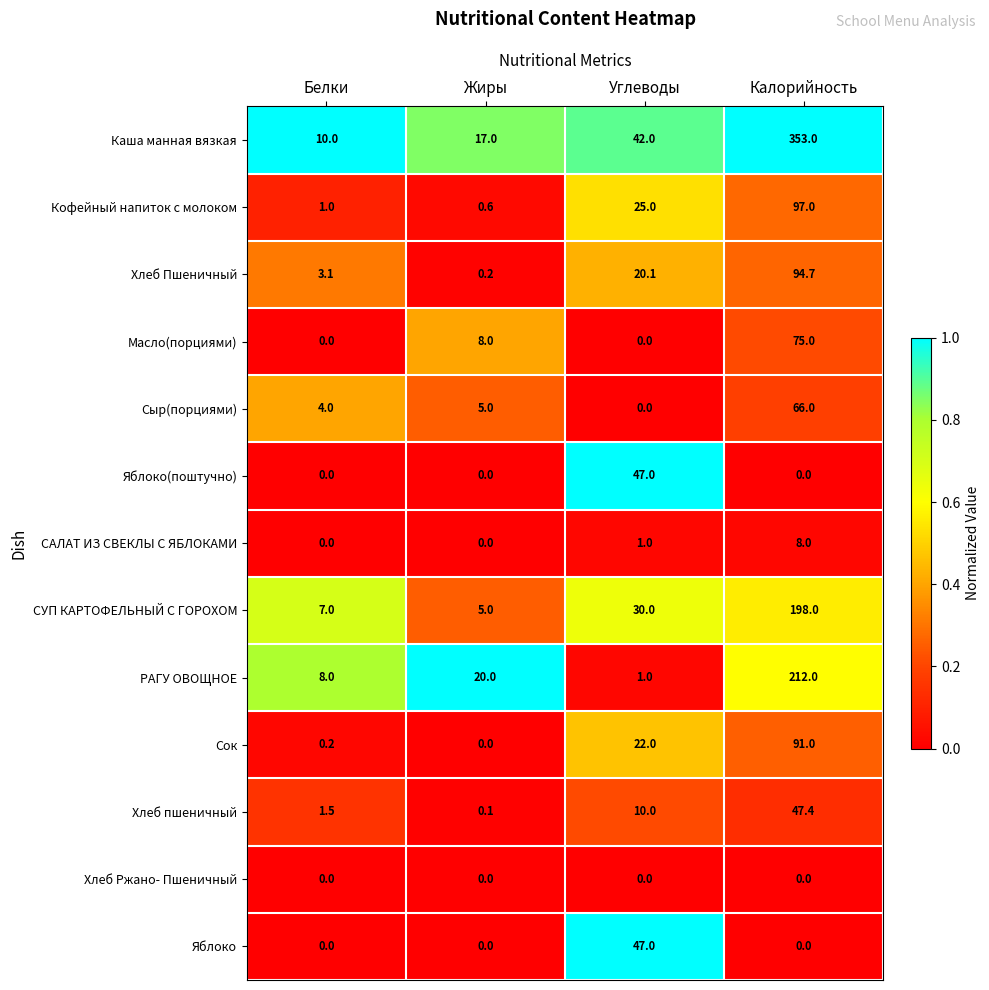

Which series changed the most between Белки and Жиры?

РАГУ ОВОЩНОЕ